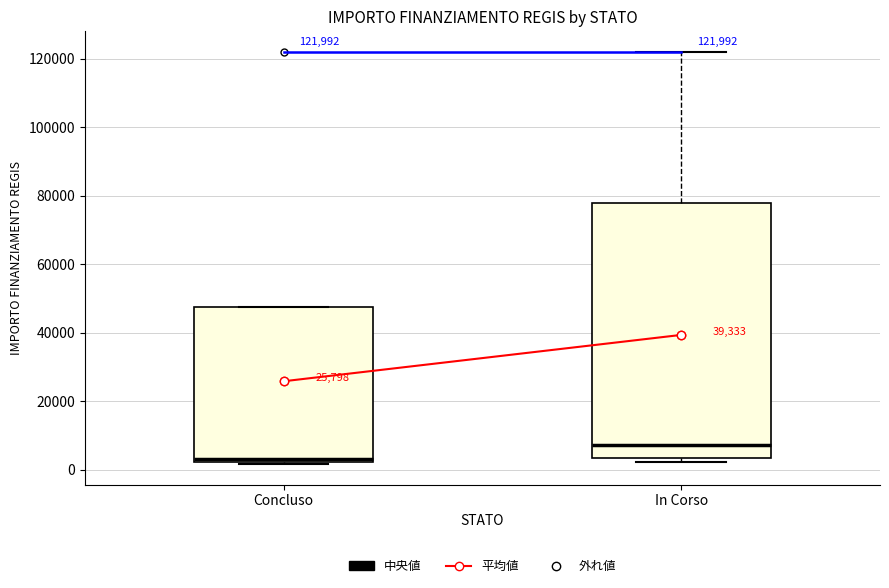

Which box is the tallest, from its lower edge to its upper edge?

In Corso